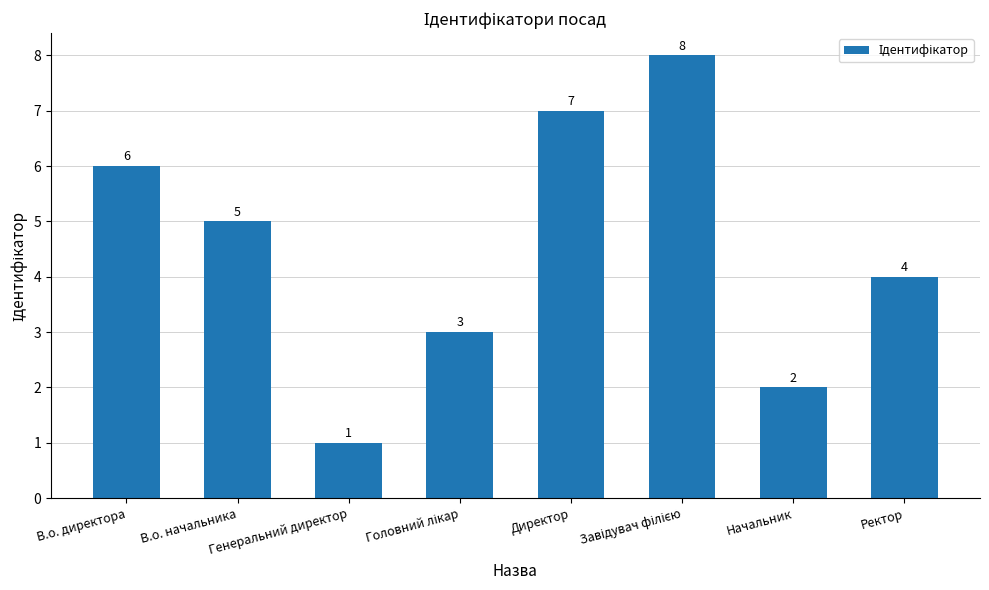

What is the minimum value shown in the chart?

1